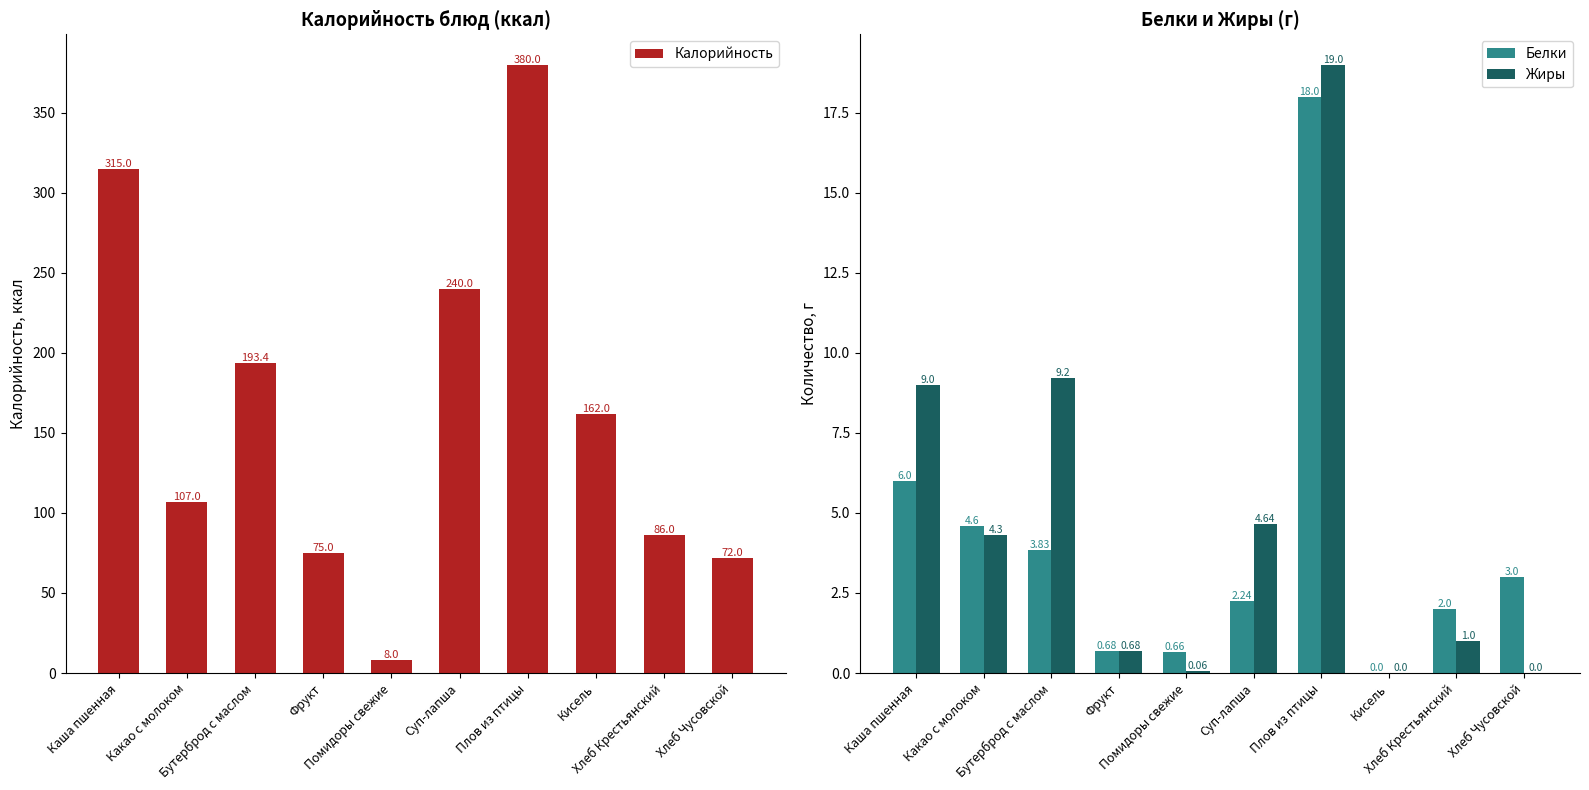

Reading right to left, list all the values displayed in this chart.

Калорийность: 72.0	86.0	162.0	380.0	240.0	8.0	75.0	193.4	107.0	315.0
Белки: 3.0	2.0	0.0	18.0	2.2	0.7	0.7	3.8	4.6	6.0
Жиры: 0.0	1.0	0.0	19.0	4.6	0.1	0.7	9.2	4.3	9.0